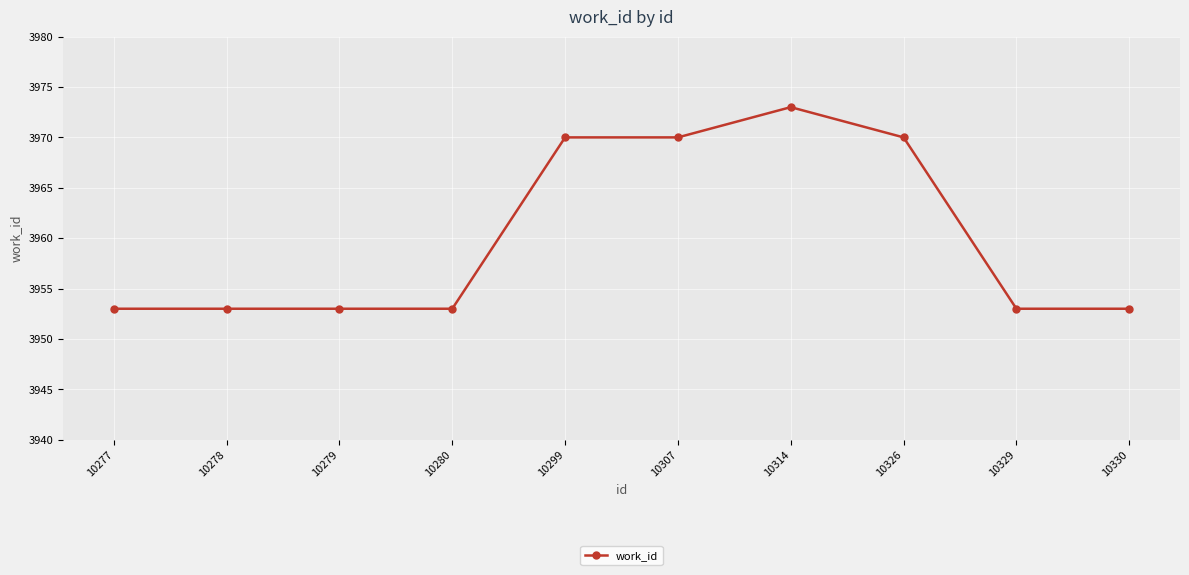

What is the minimum value shown in the chart?

3953